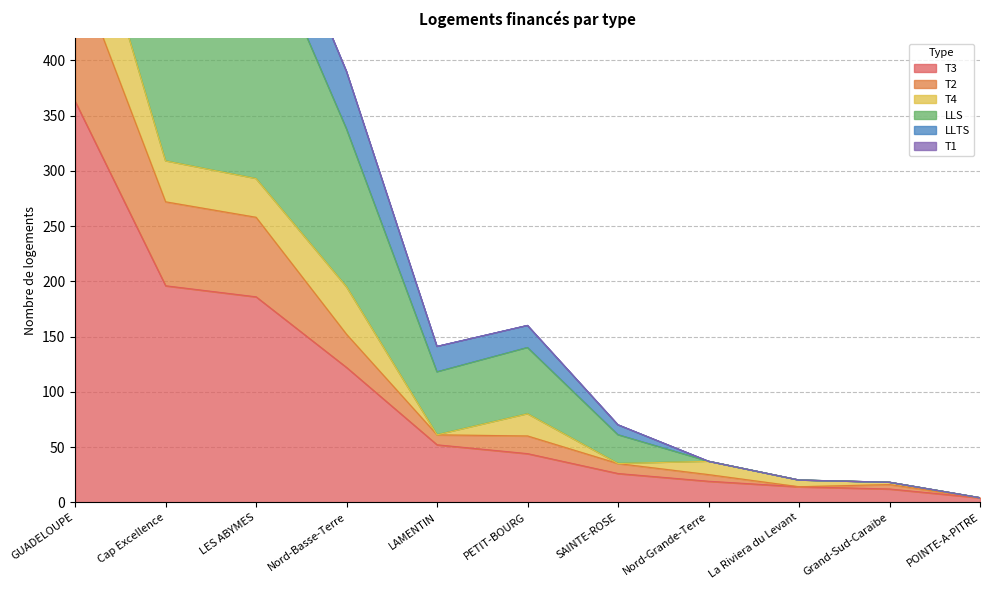

The T3 series shows 186 at LES ABYMES. True or false?

True